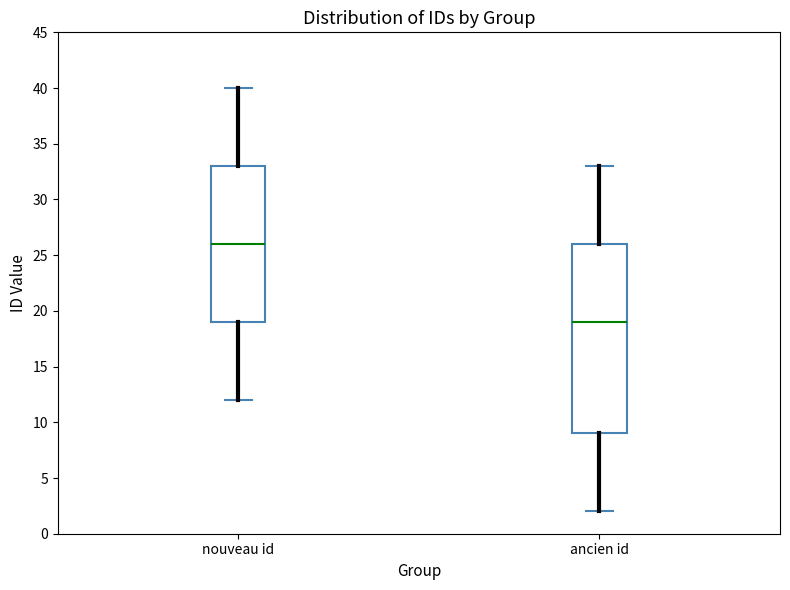

Which box's median line is the highest?

nouveau id